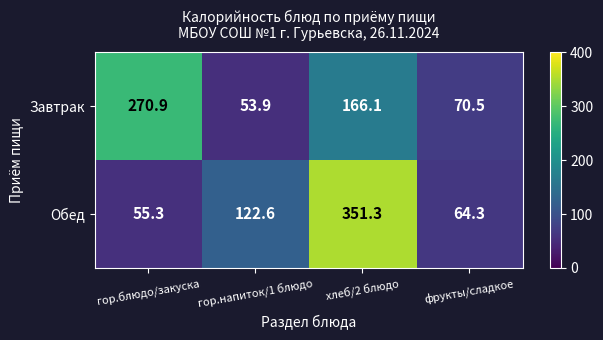

What is the total value across all series at гор.блюдо/закуска?

326.2